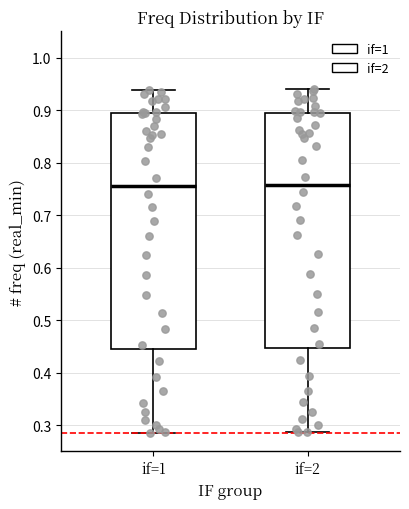

Reading left to right, read every box against the y-axis: the position of its median line, the range the box covers, and the ends of its whiskers. The values are not printed on the chart, so give them approximately, as read against the axis.

if=1: median 0.76, box 0.44 to 0.89, whiskers 0.29 to 0.94
if=2: median 0.76, box 0.45 to 0.89, whiskers 0.29 to 0.94